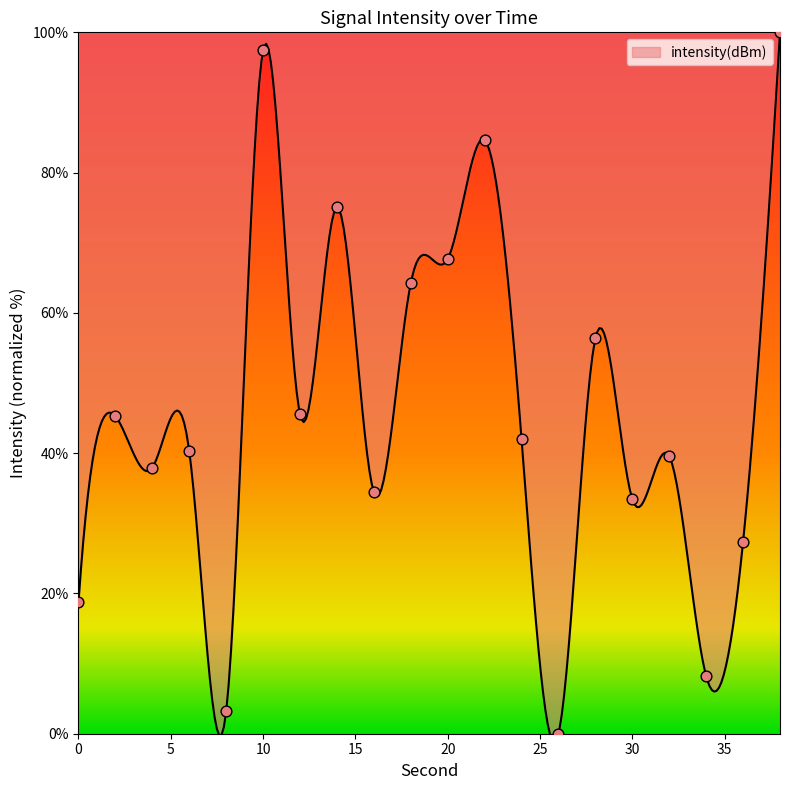

What is the change in value from 8 to 30?

+30.2